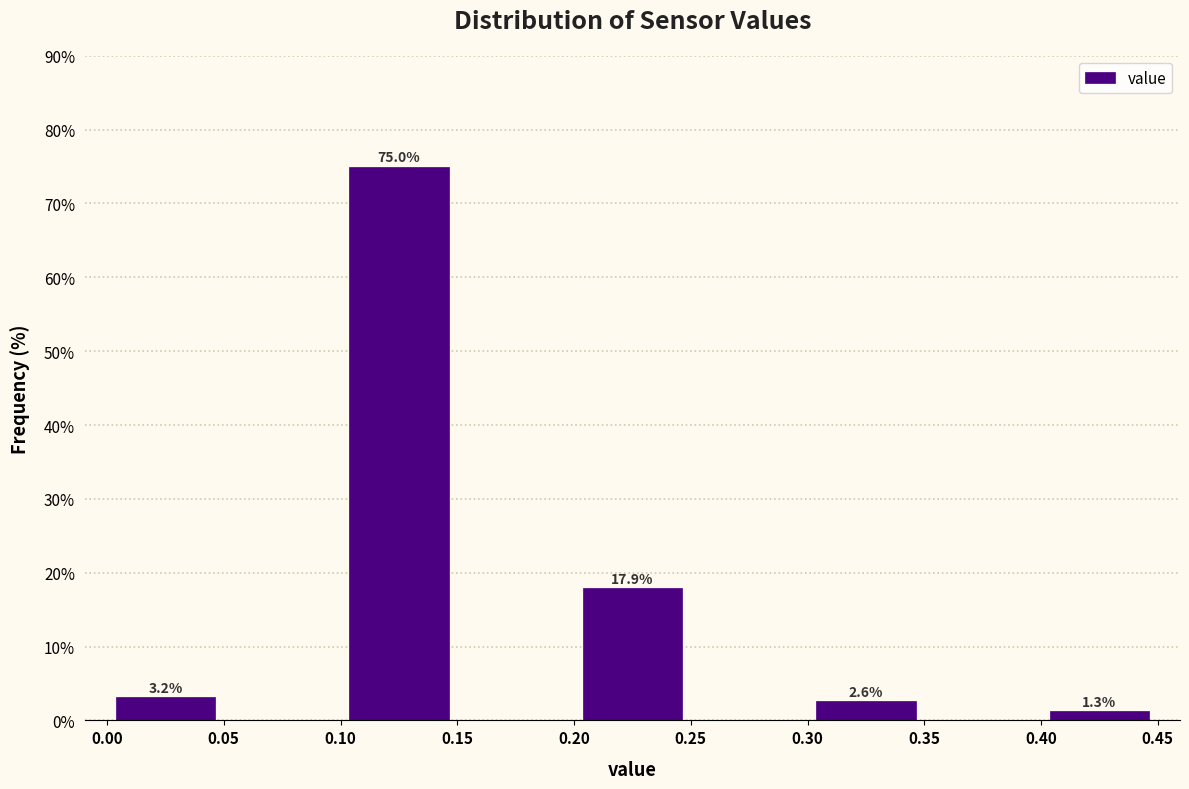

Over which range of the x-axis is the bar tallest?

0.10 to 0.15